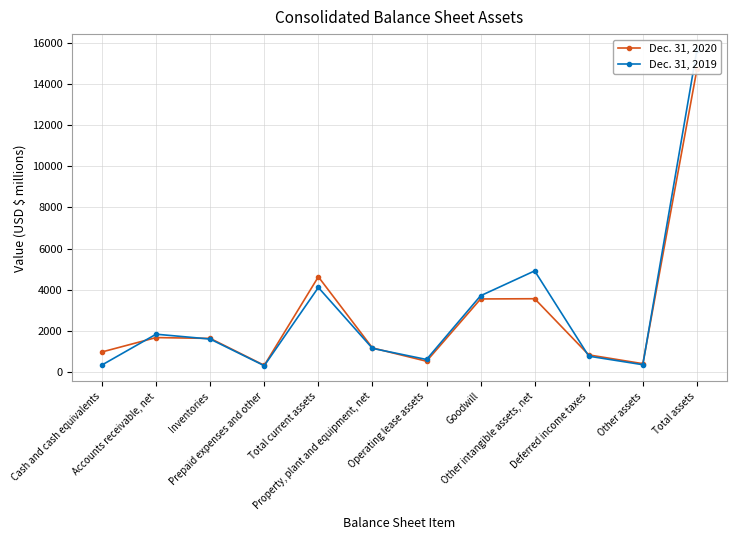

Which series changed the most between Accounts receivable, net and Other assets?

Dec. 31, 2019